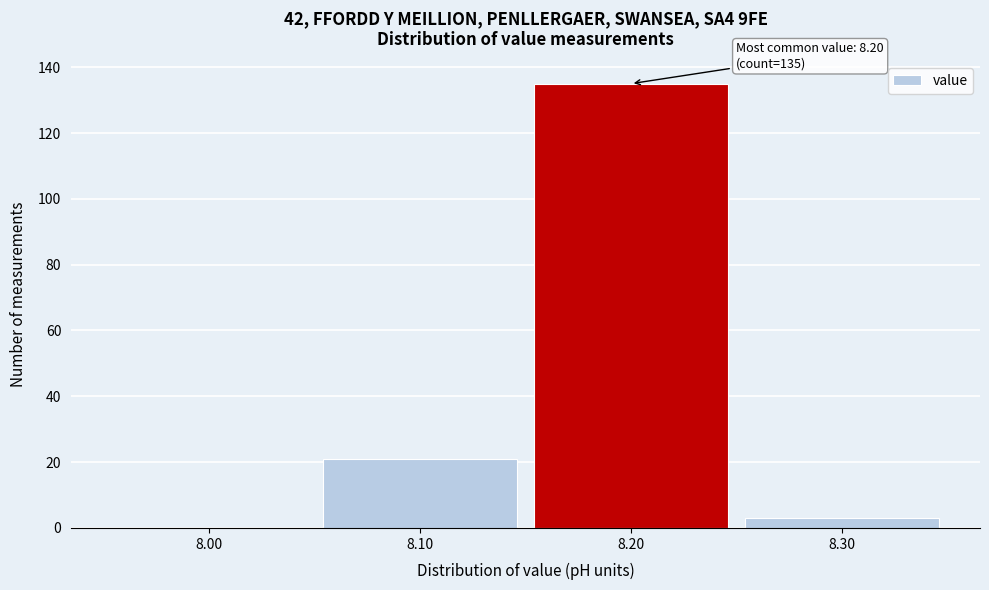

Which range on the x-axis has the tallest bar?

8.15 to 8.25